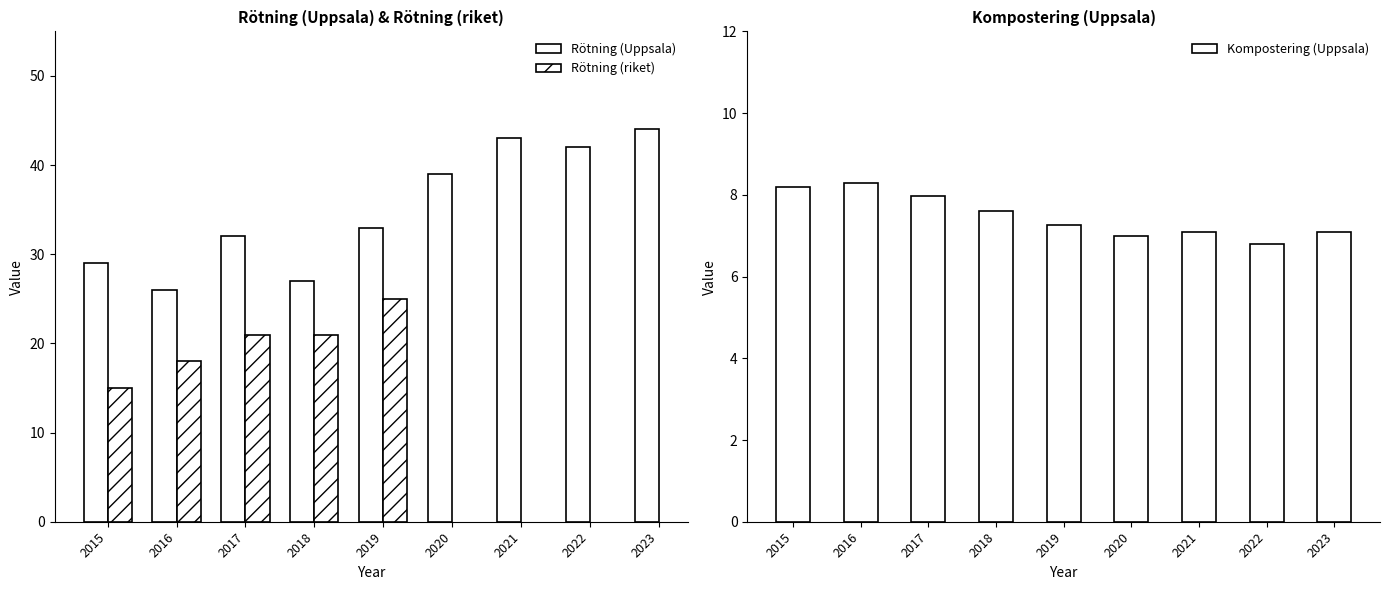

Between 2015 and 2023, which is larger?

2023